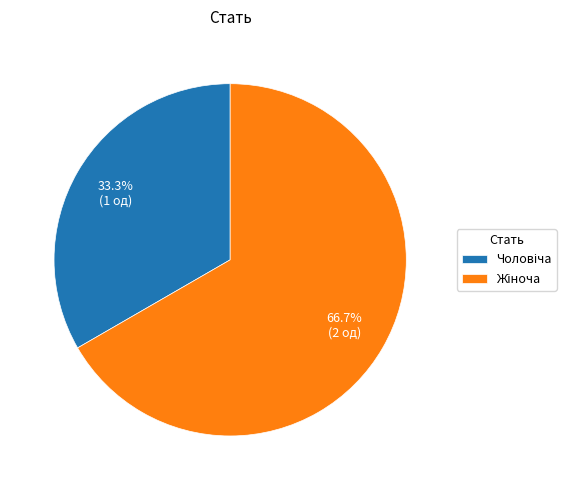

Is there a majority slice in this chart?

Yes